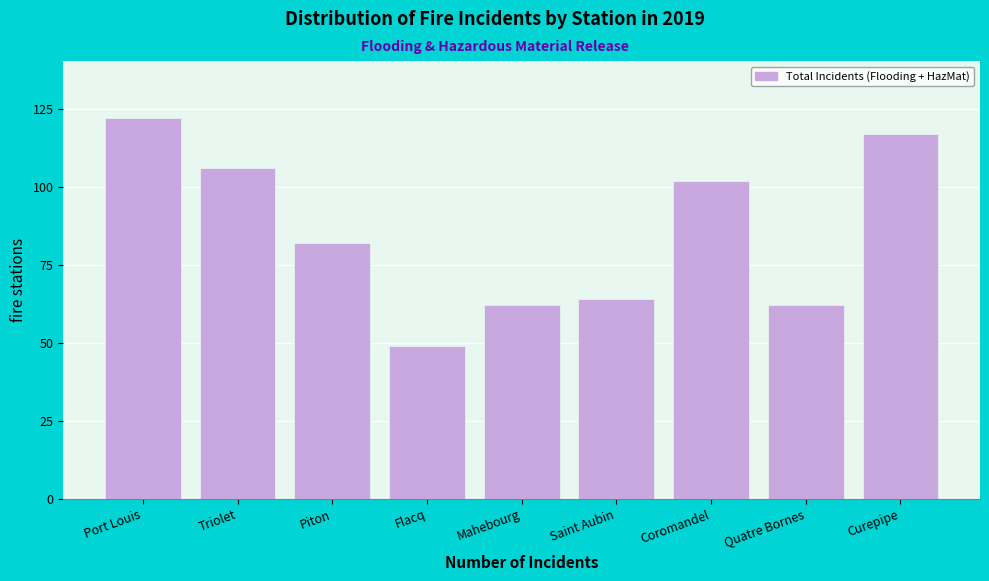

Reading right to left, transcribe all the data shown in this chart.

Curepipe=117	Quatre Bornes=62	Coromandel=102	Saint Aubin=64	Mahebourg=62	Flacq=49	Piton=82	Triolet=106	Port Louis=122